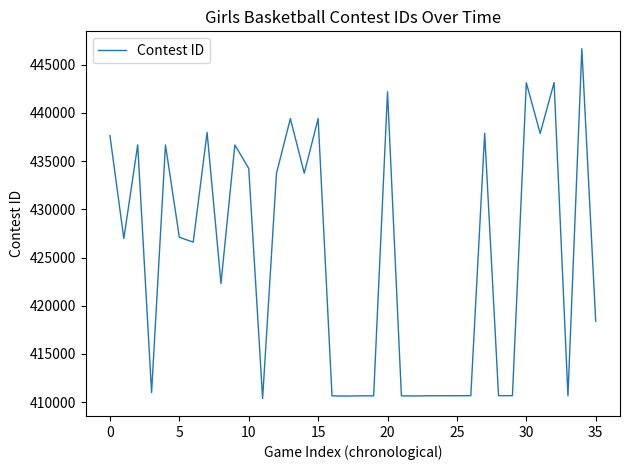

What is the greatest value displayed?

446647